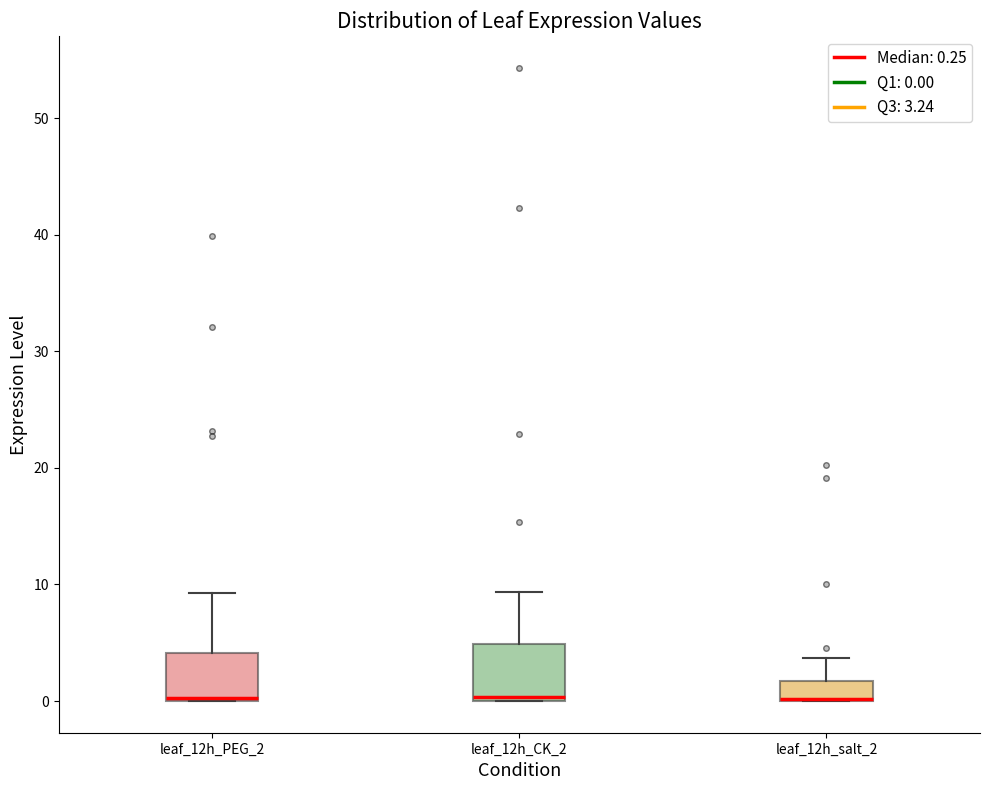

Reading left to right, read every box against the y-axis: the position of its median line, the range the box covers, and the ends of its whiskers. The values are not printed on the chart, so give them approximately, as read against the axis.

leaf_12h_PEG_2: median 0, box 0 to 4, whiskers 0 to 9
leaf_12h_CK_2: median 0 (just above the box's lower edge), box 0 to 5, whiskers 0 to 9
leaf_12h_salt_2: median 0 (drawn on the box's lower edge), box 0 to 2, whiskers 0 to 4